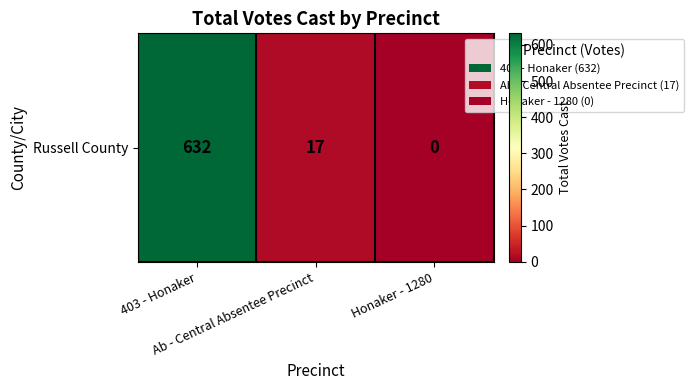

What is the difference between the values at 403 - Honaker and Ab - Central Absentee Precinct?

615